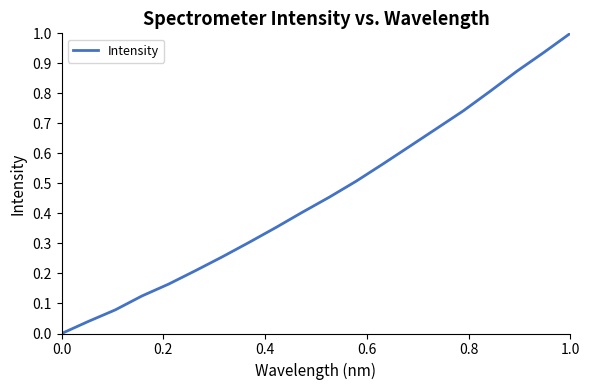

What is the maximum value shown in the chart?

1.0